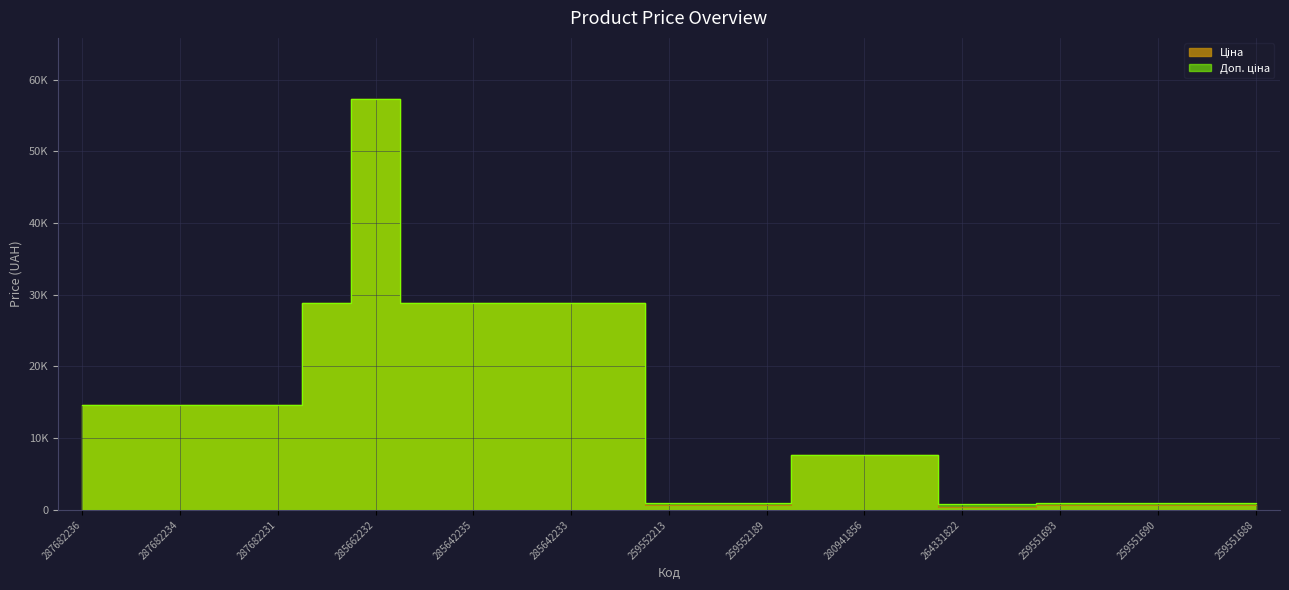

At which category is the sum across all series the highest?

285662232